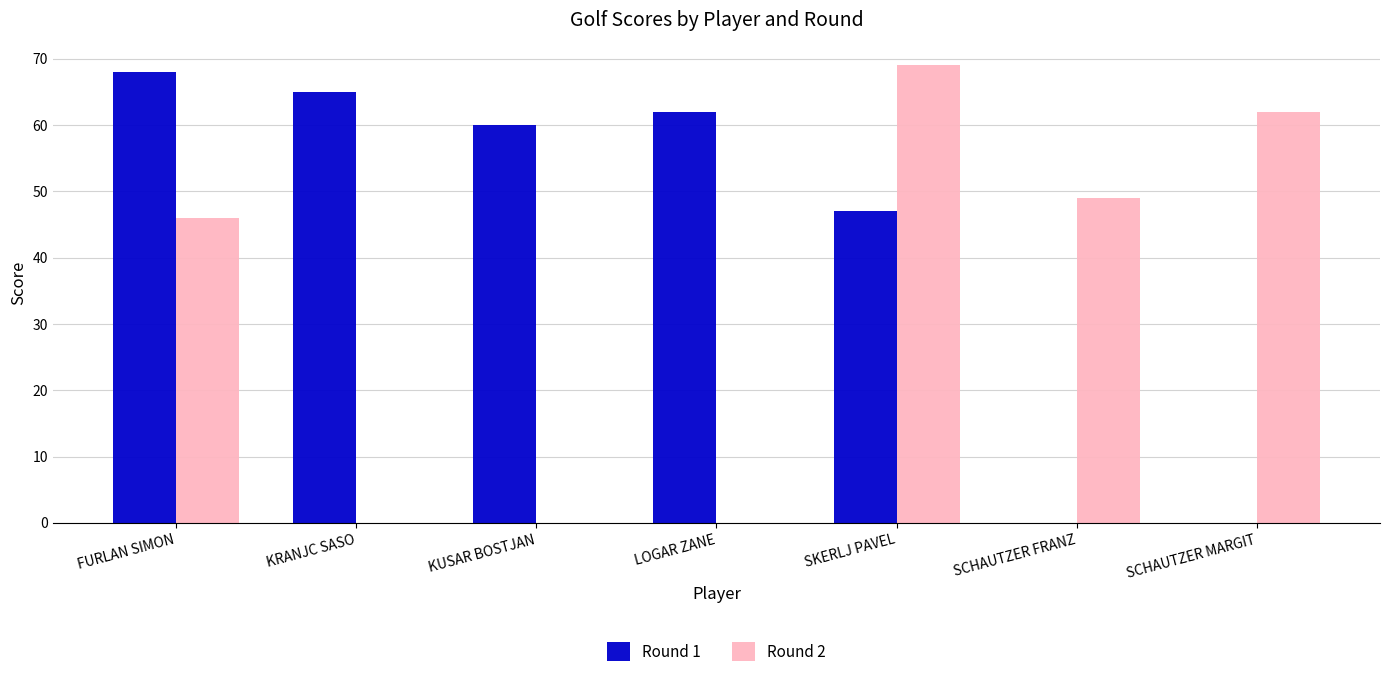

What is the highest value of the Round 1 series?

68